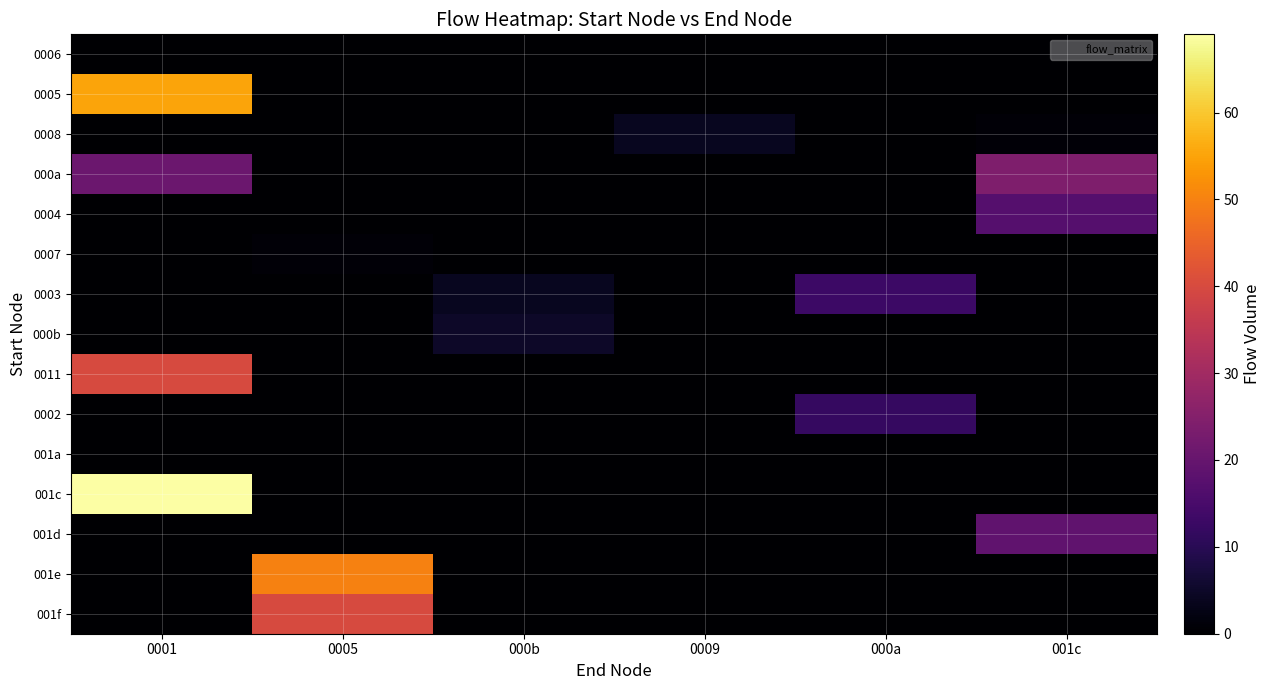

At which category does the chart reach its minimum across all series?

0001